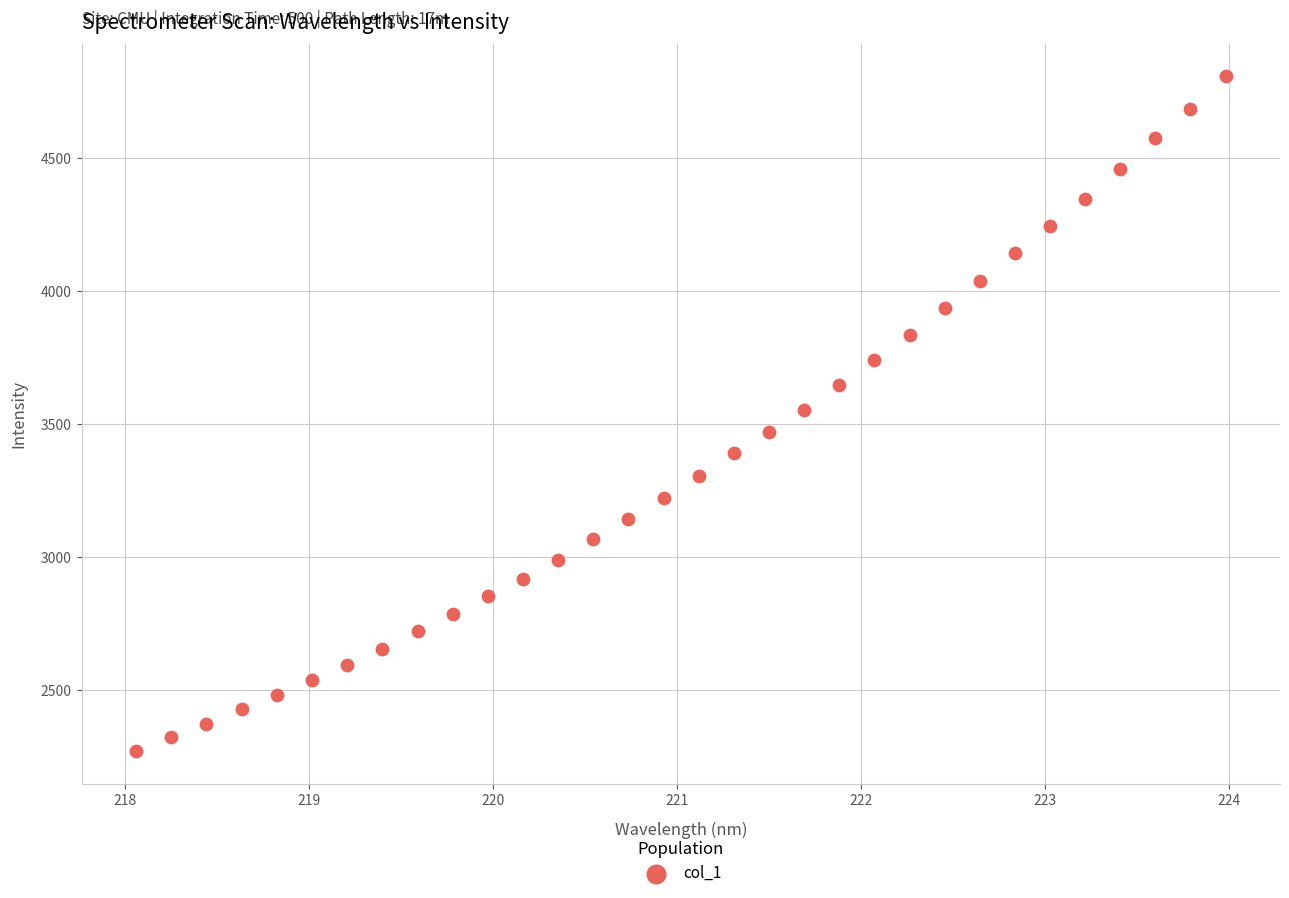

What is the range of Y values (max minus min)?

2534.7